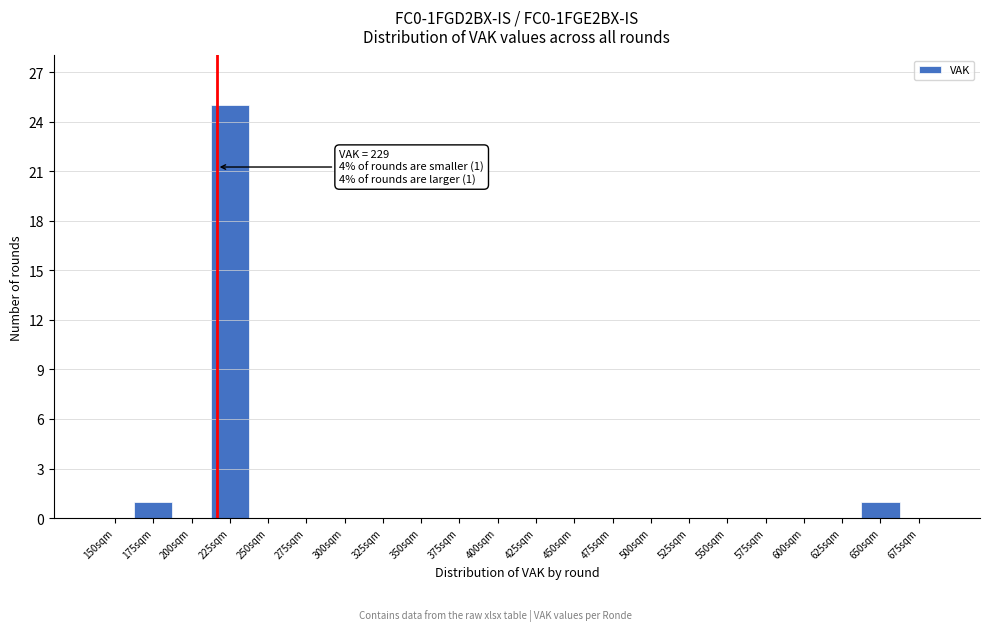

Reading left to right, transcribe all the data shown in this chart.

150sqm=0	175sqm=1	200sqm=0	225sqm=25	250sqm=0	275sqm=0	300sqm=0	325sqm=0	350sqm=0	375sqm=0	400sqm=0	425sqm=0	450sqm=0	475sqm=0	500sqm=0	525sqm=0	550sqm=0	575sqm=0	600sqm=0	625sqm=0	650sqm=1	675sqm=0